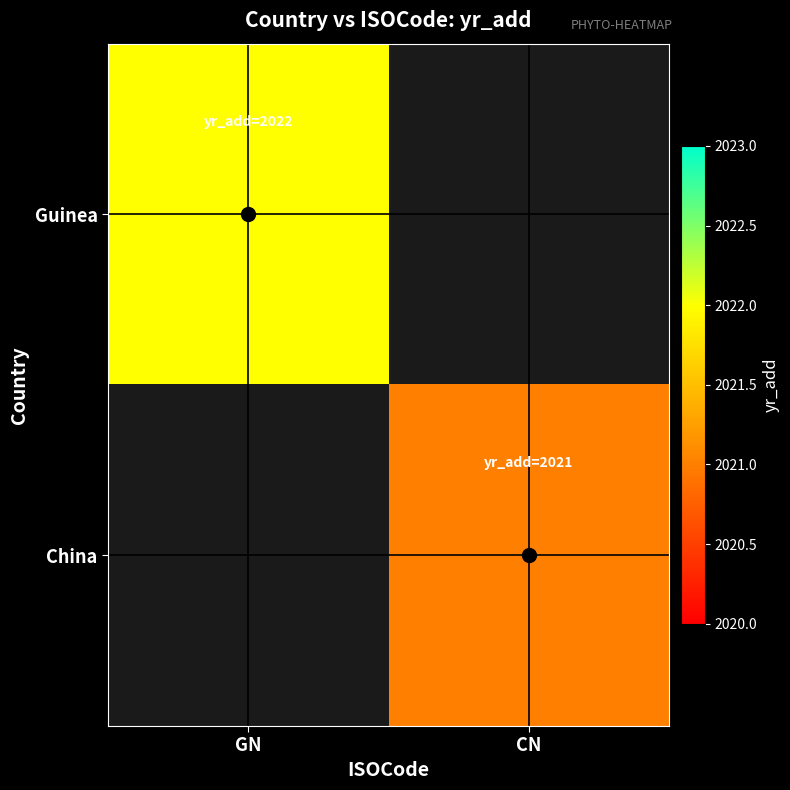

Which series has the largest range (max minus min)?

Guinea